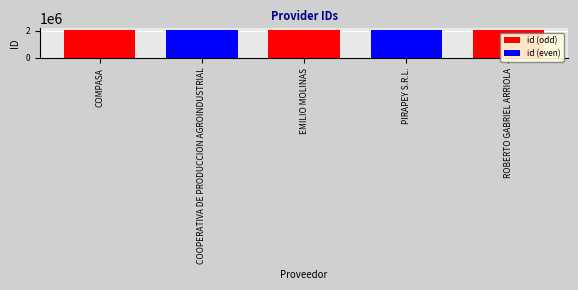

How many bars are there in total?

5